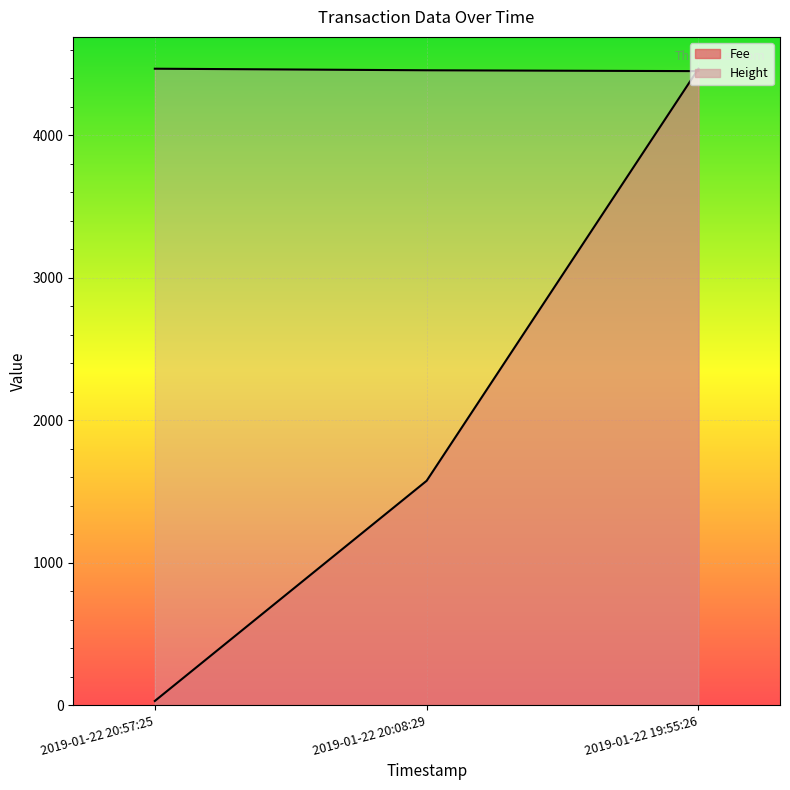

What is the label of the 1st point from the left?

2019-01-22 20:57:25